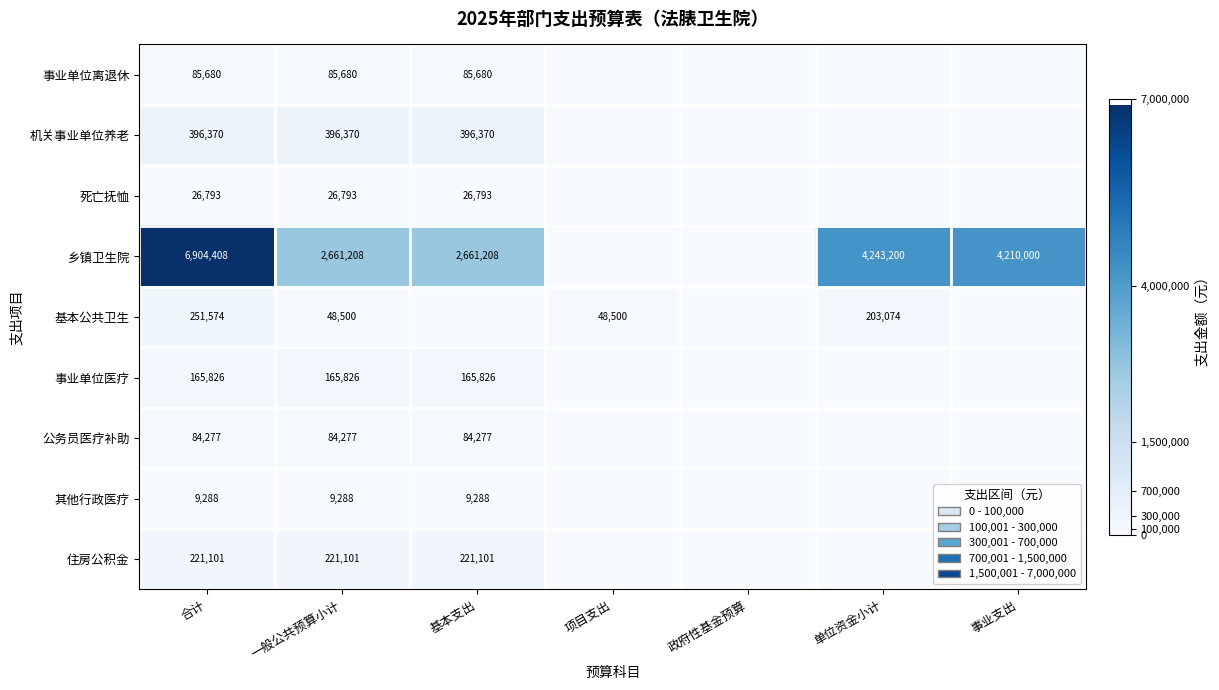

Is it true that 事业单位医疗 equals 165826 at 基本支出?

True